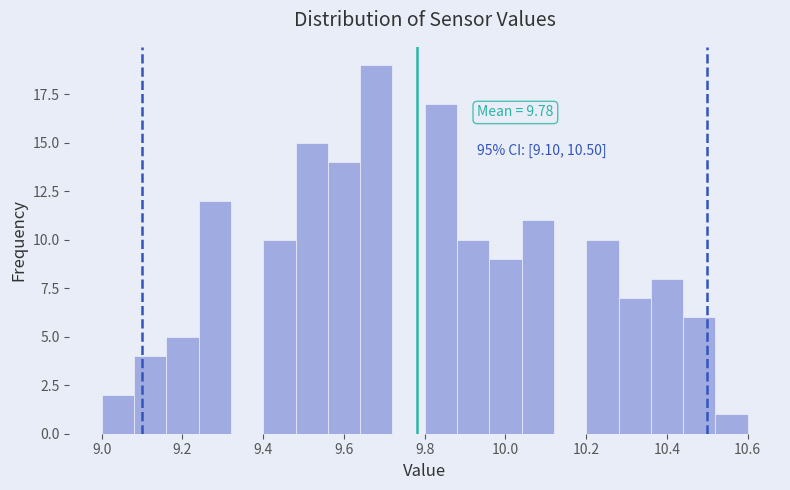

Over which range of the x-axis is the bar tallest?

9.64 to 9.72